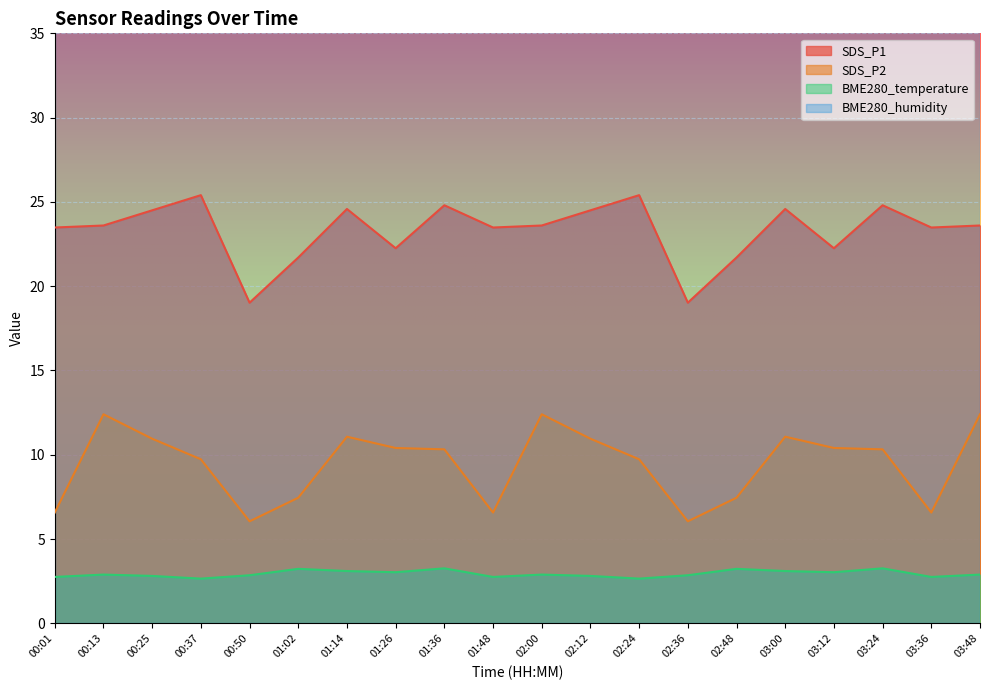

How many lines are shown in the chart?

3